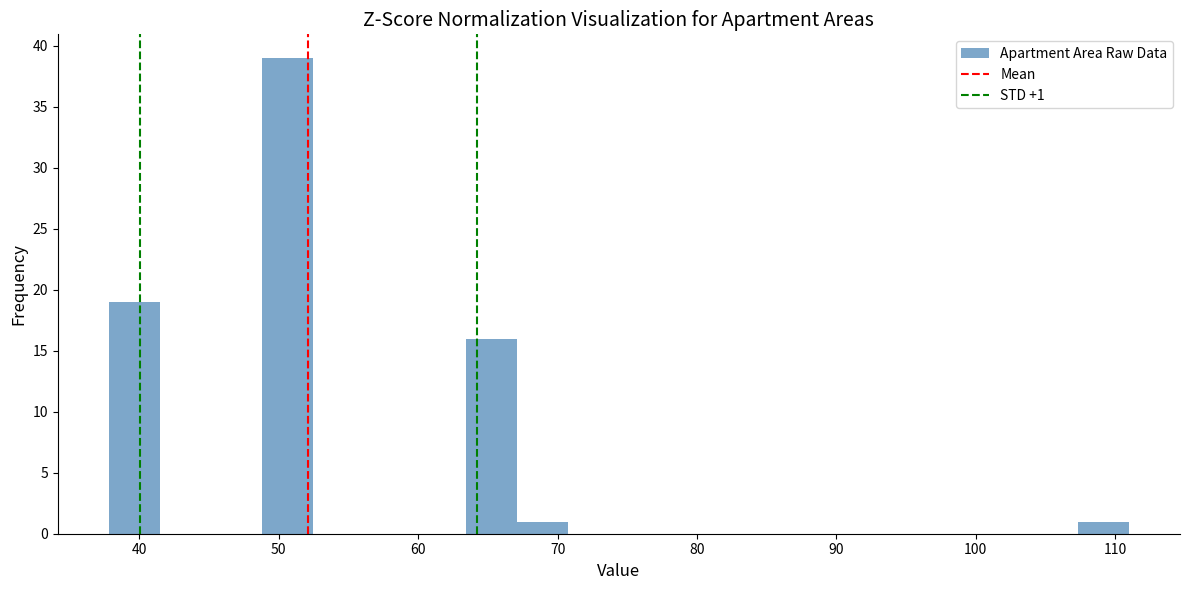

Read against the x-axis, roughly where is the centre of the tallest bar?

51